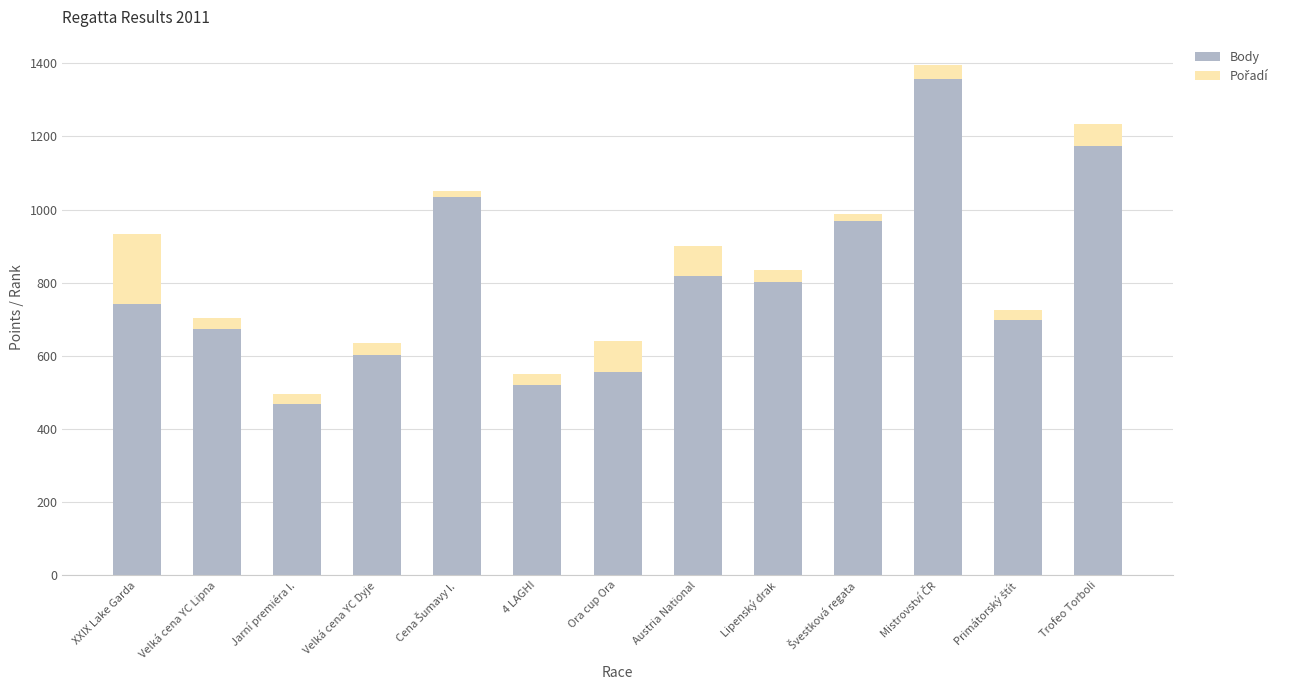

How many data points does each series have?

13